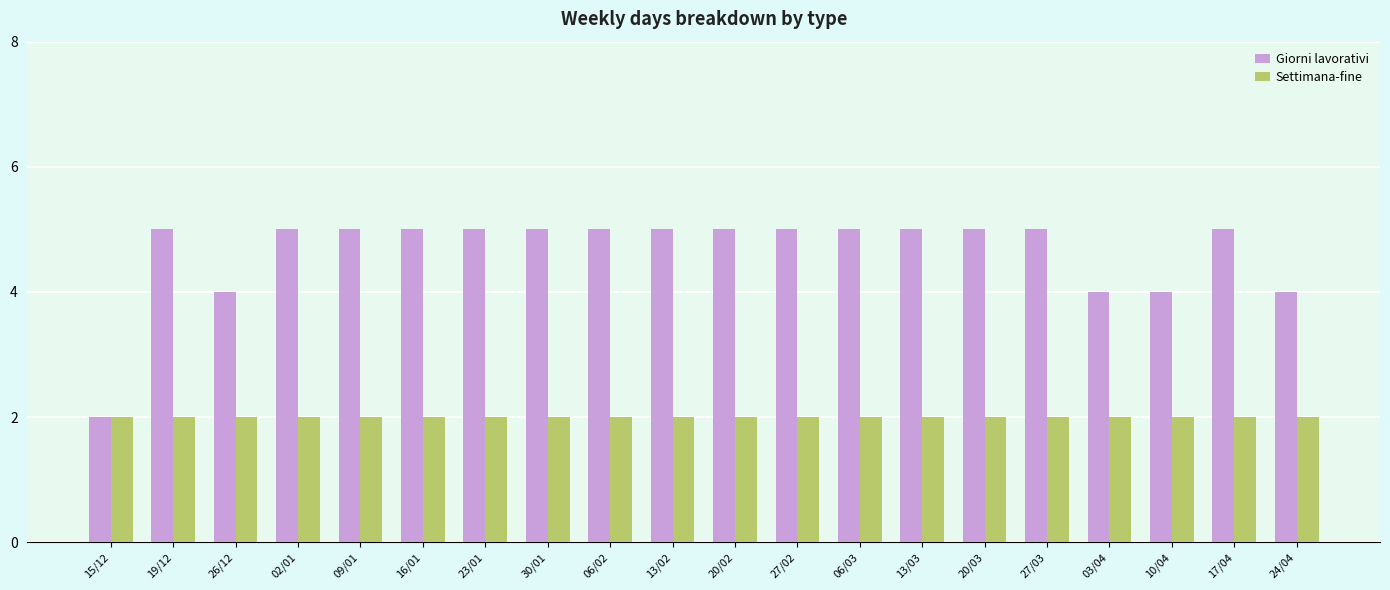

Reading left to right, what are all the values shown in this chart?

Giorni lavorativi: 15/12=2	19/12=5	26/12=4	02/01=5	09/01=5	16/01=5	23/01=5	30/01=5	06/02=5	13/02=5	20/02=5	27/02=5	06/03=5	13/03=5	20/03=5	27/03=5	03/04=4	10/04=4	17/04=5	24/04=4
Settimana-fine: 15/12=2	19/12=2	26/12=2	02/01=2	09/01=2	16/01=2	23/01=2	30/01=2	06/02=2	13/02=2	20/02=2	27/02=2	06/03=2	13/03=2	20/03=2	27/03=2	03/04=2	10/04=2	17/04=2	24/04=2